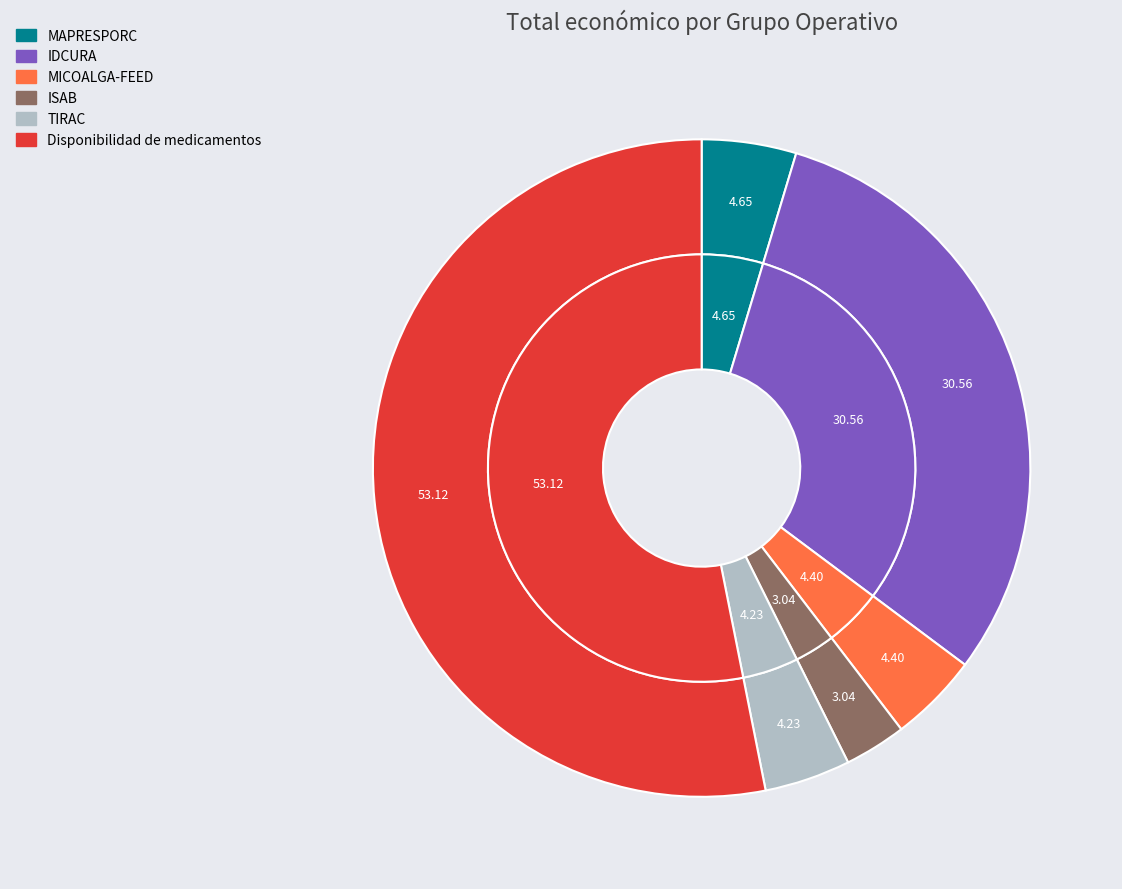

Which slice is the largest?

Disponibilidad de medicamentos